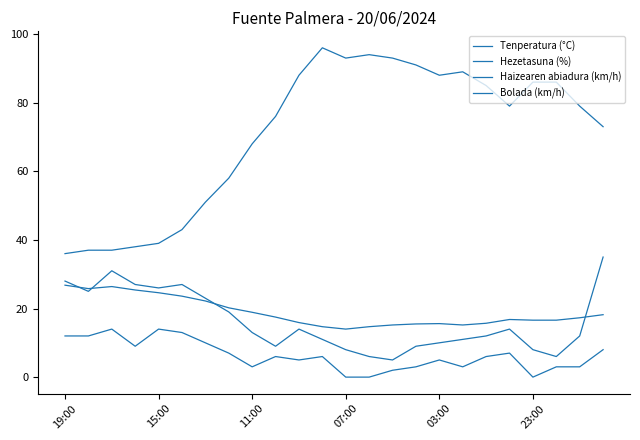

Is this an area chart (filled region under the line)?

No